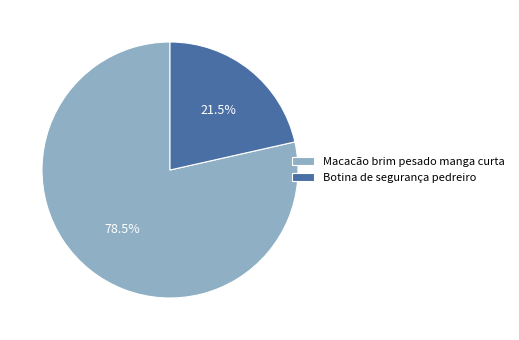

What is the smallest slice in the pie chart?

Botina de segurança pedreiro